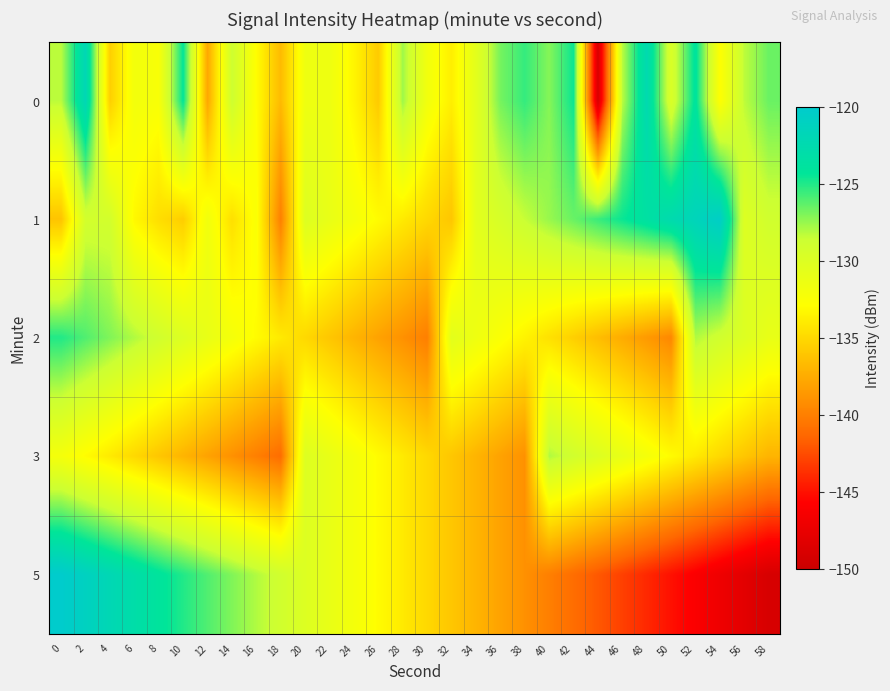

How many distinct data groups are displayed?

5